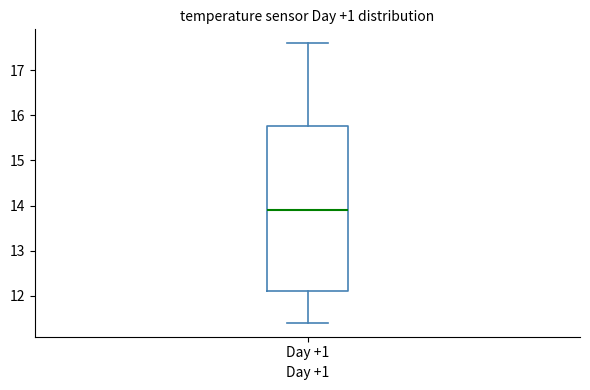

Transcribe this box plot: give where the median line is, the range the box spans, and where the two whiskers end, as read against the y-axis. The values are not printed on the chart, so give them approximately, as read against the axis.

median 13.9, box 12.1 to 15.8, whiskers 11.4 to 17.6